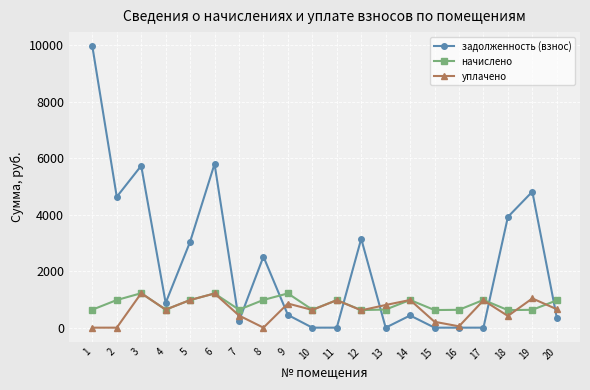

How many values in the начислено series exceed 967?

10